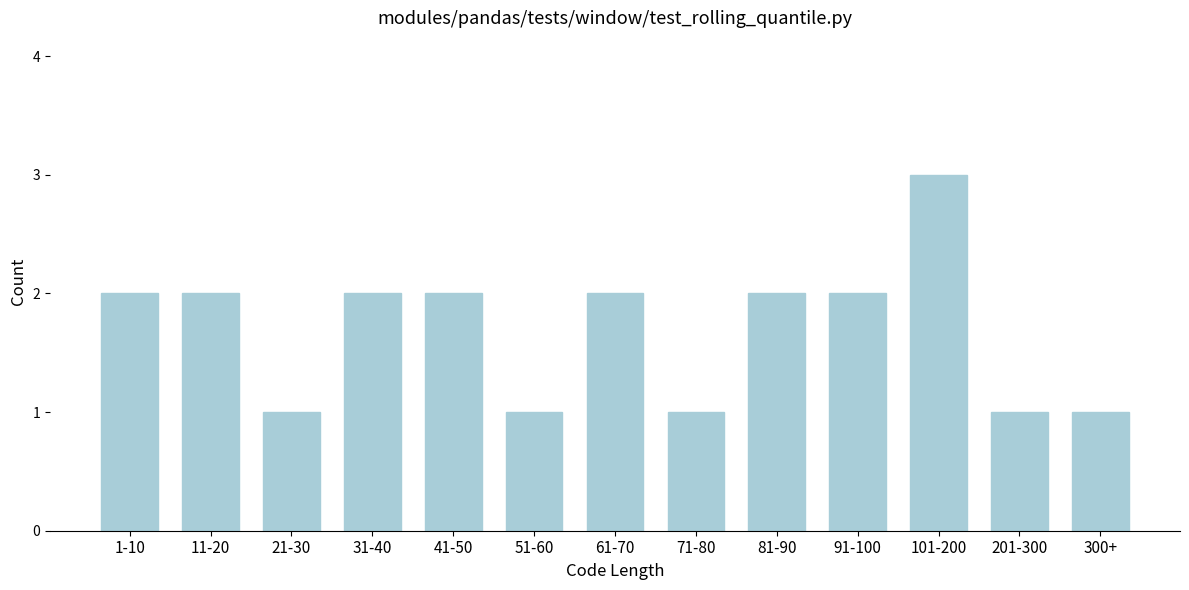

Reading left to right, extract all data points from this chart.

1-10=2	11-20=2	21-30=1	31-40=2	41-50=2	51-60=1	61-70=2	71-80=1	81-90=2	91-100=2	101-200=3	201-300=1	300+=1